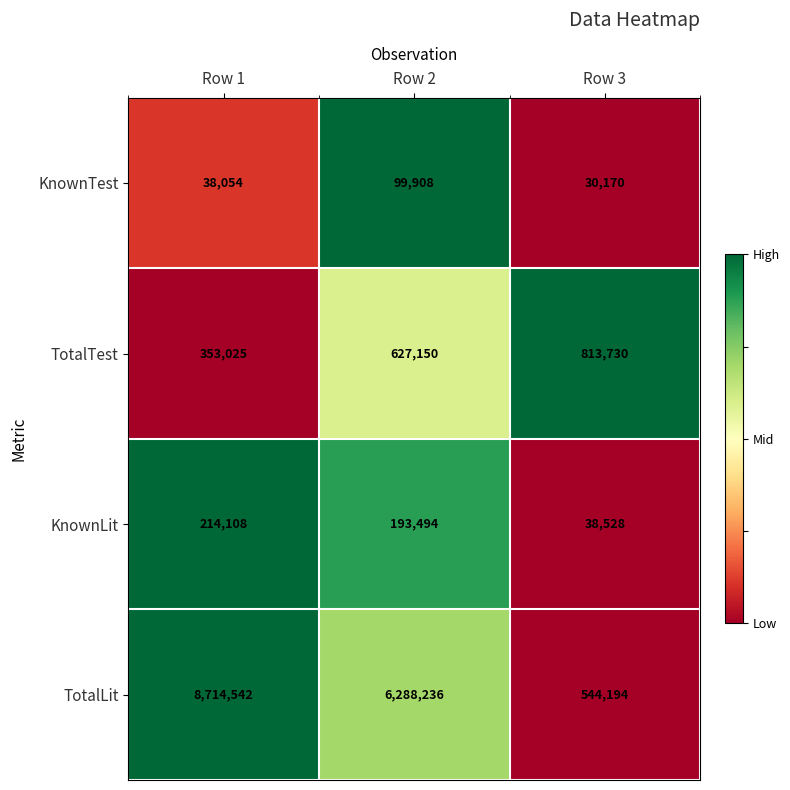

The value of KnownTest at Row 1 is 65281. True or false?

False